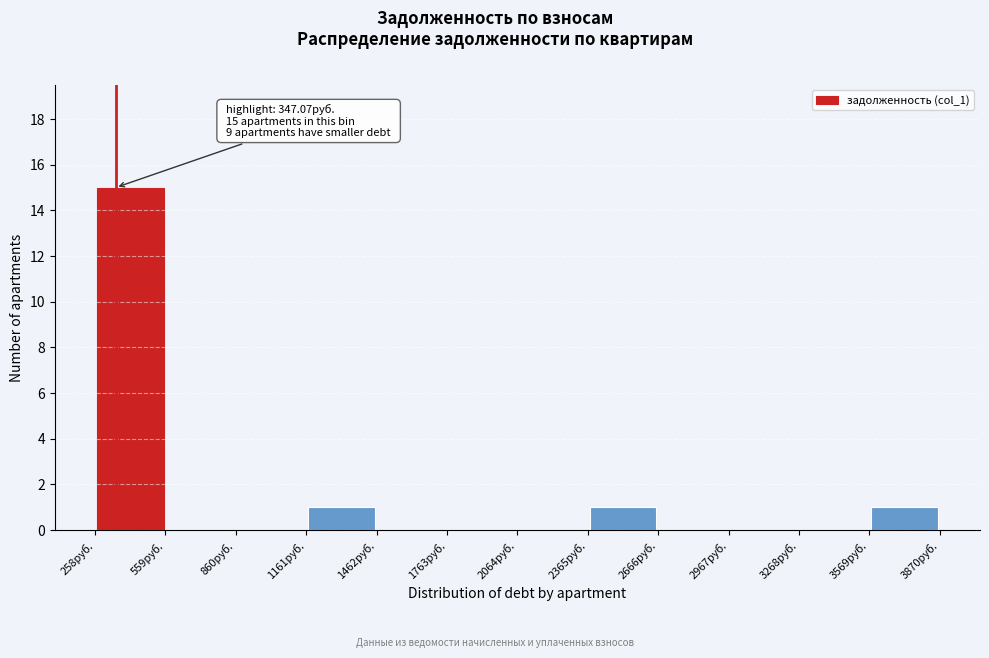

Which range on the x-axis has the tallest bar?

250 to 550